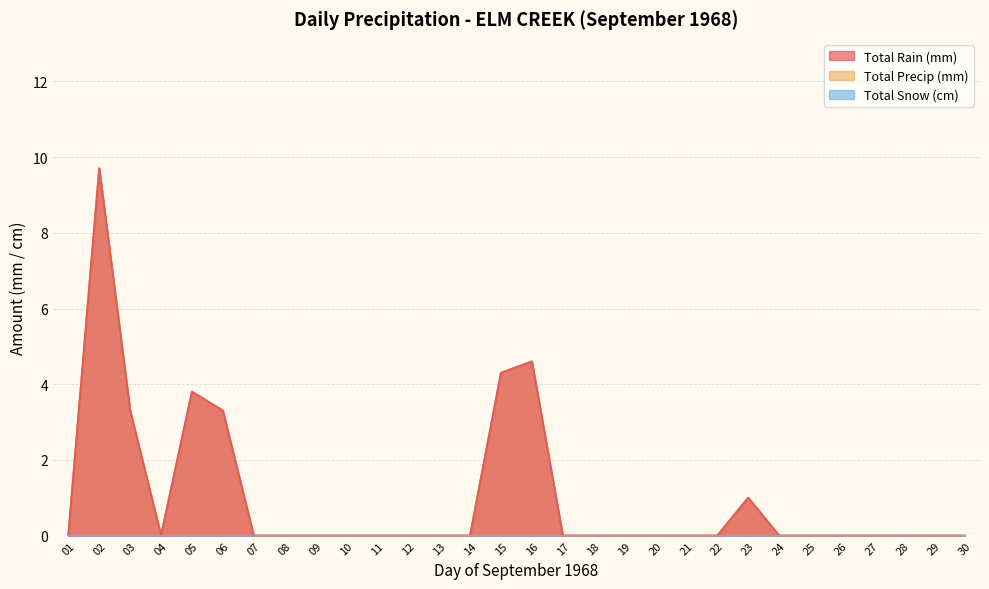

Between 20 and 25, which series saw the biggest shift?

Total Rain (mm)